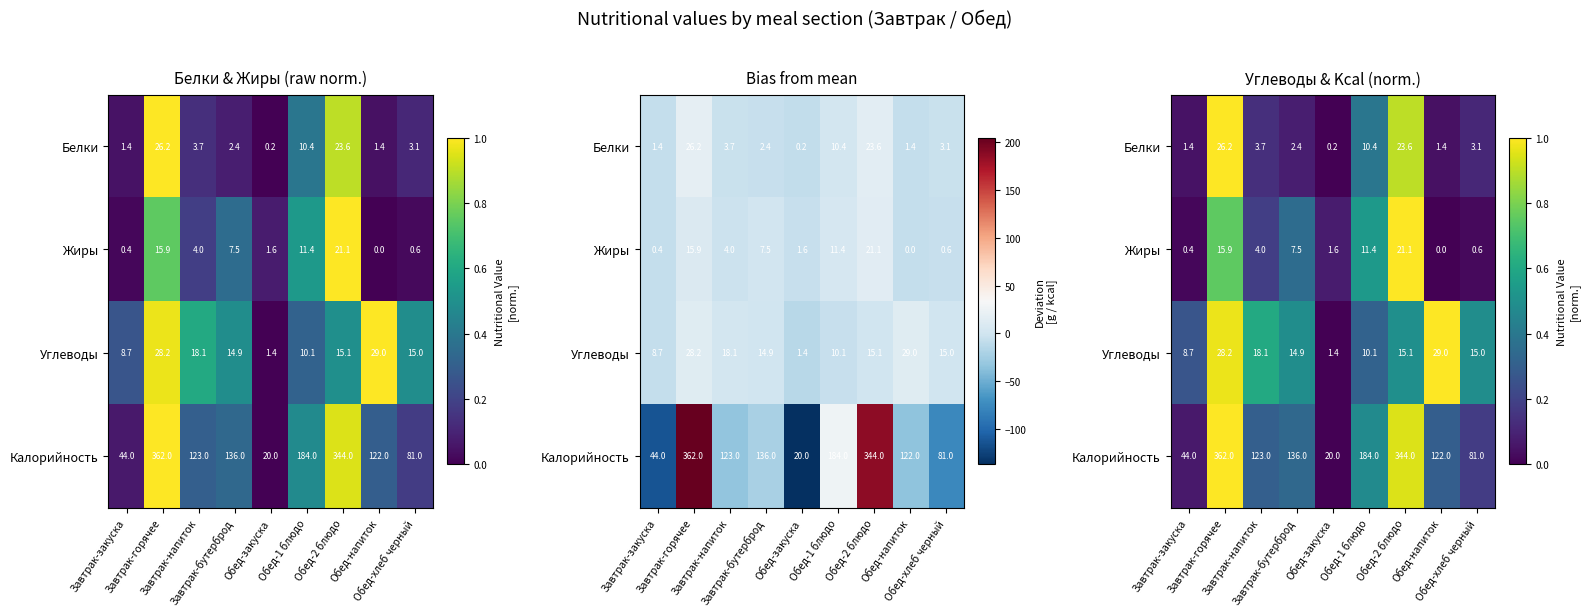

Which category has the lowest value across all series?

Обед-закуска